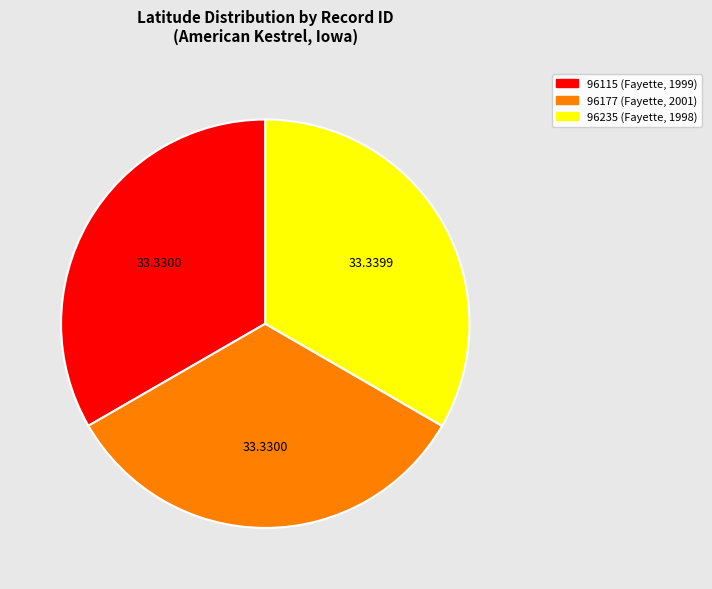

The 96177 (Fayette, 2001) slice represents 28% of the pie. True or false?

False